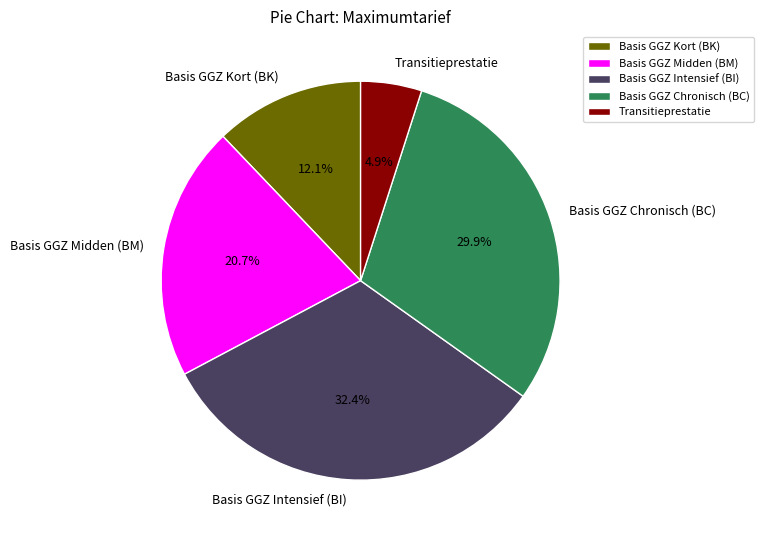

Which slice is the largest?

Basis GGZ Intensief (BI)